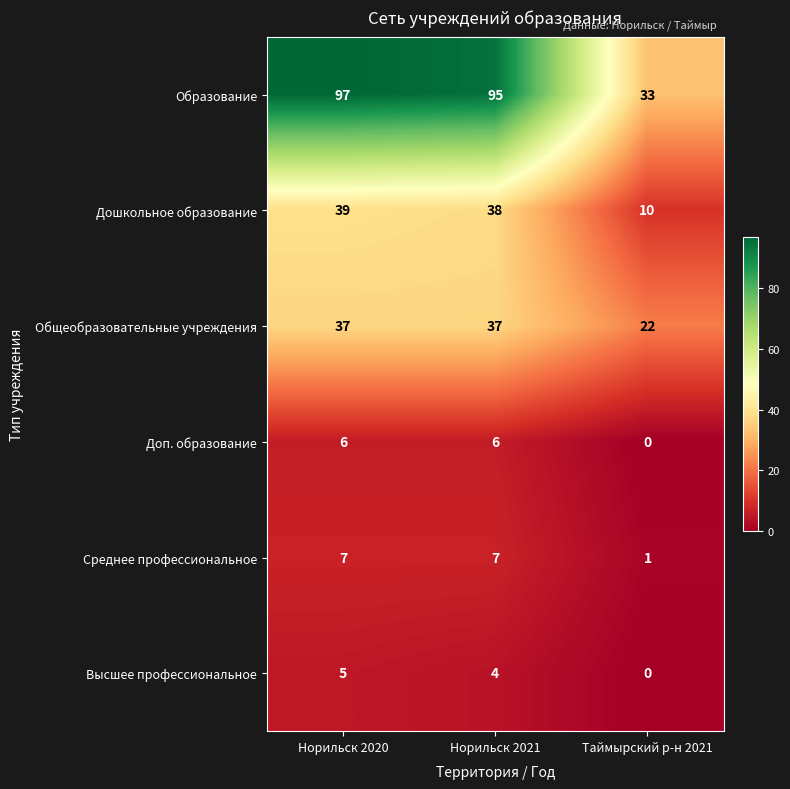

How many Общеобразовательные учреждения values are between 22 and 37?

3